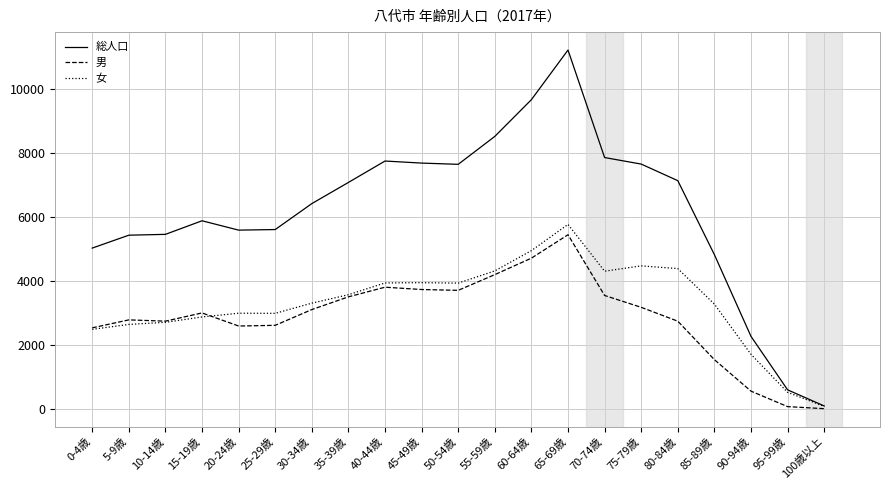

Which label corresponds to the largest value in the chart?

65-69歳